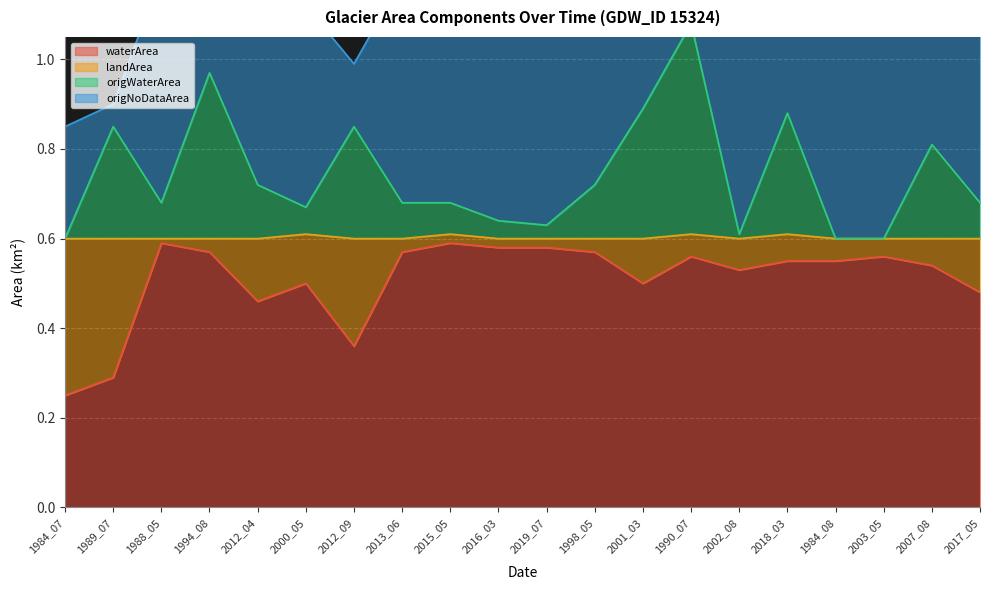

What is the total value across all series at 2015_05?

1.3